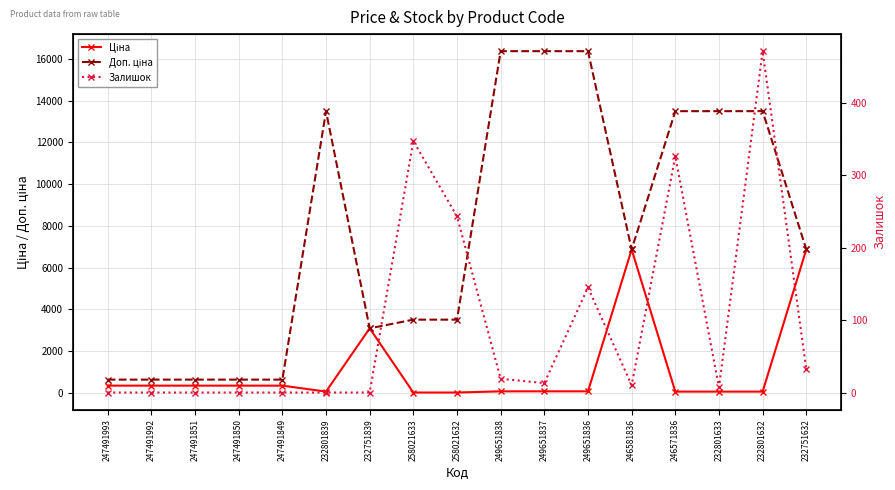

Does the chart display data point markers on the line(s)?

Yes